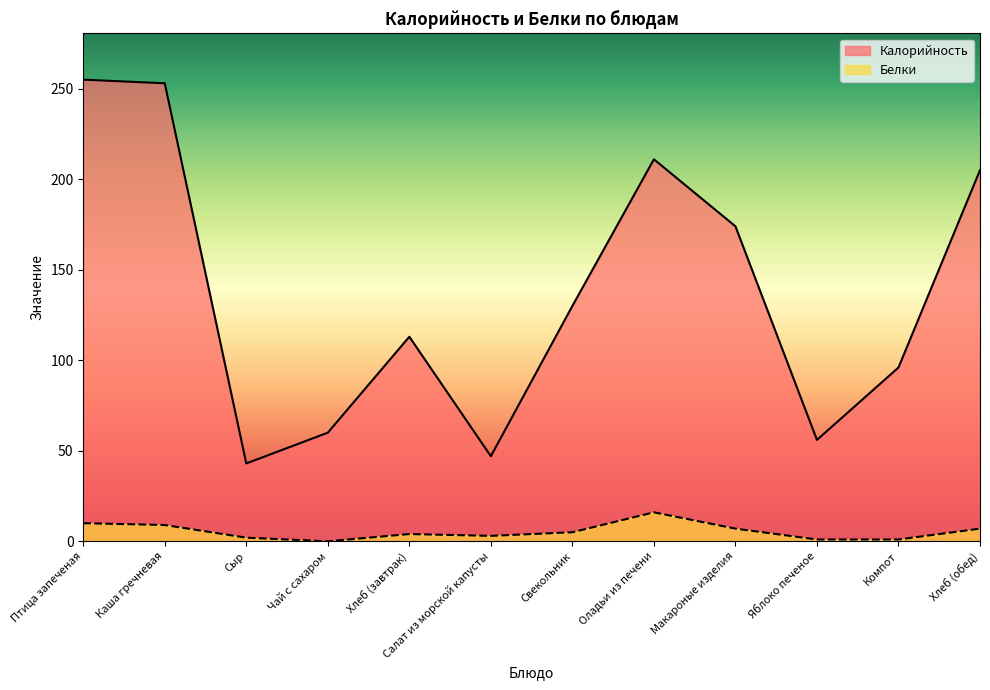

List the series in order of their overall mean, lowest first.

Белки, Калорийность